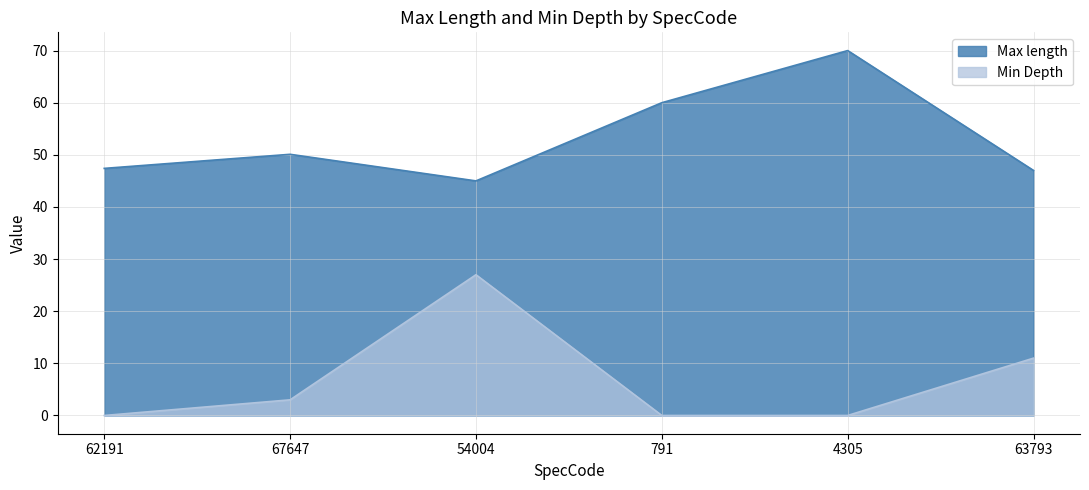

At how many categories does at least one series exceed 38?

6